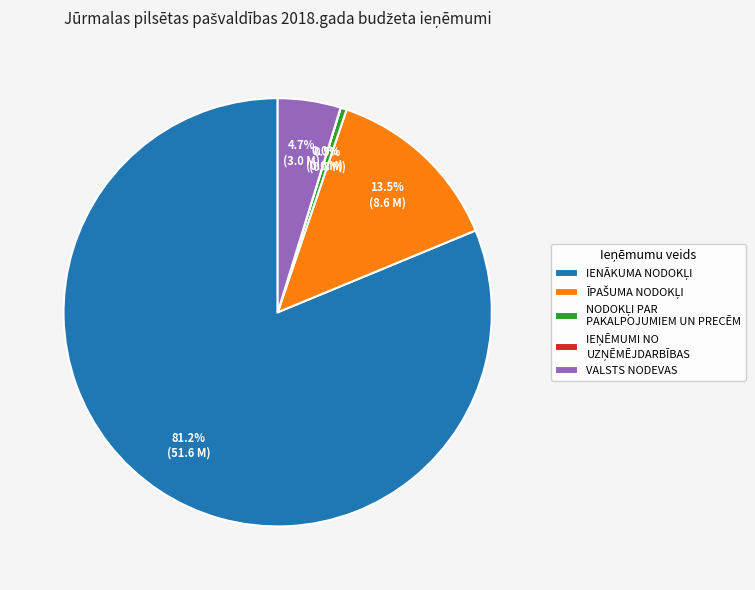

Is there a majority slice in this chart?

Yes